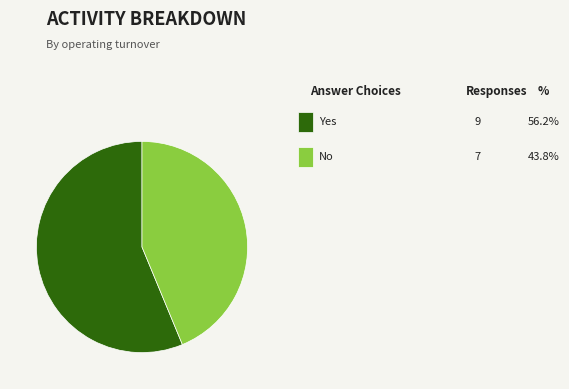

Is there any slice that represents more than half of the pie?

Yes